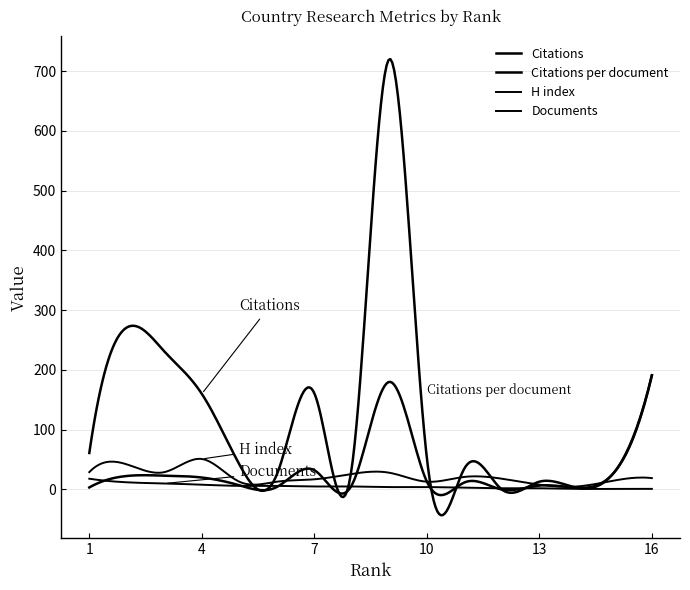

Does the chart have visible grid lines?

Yes